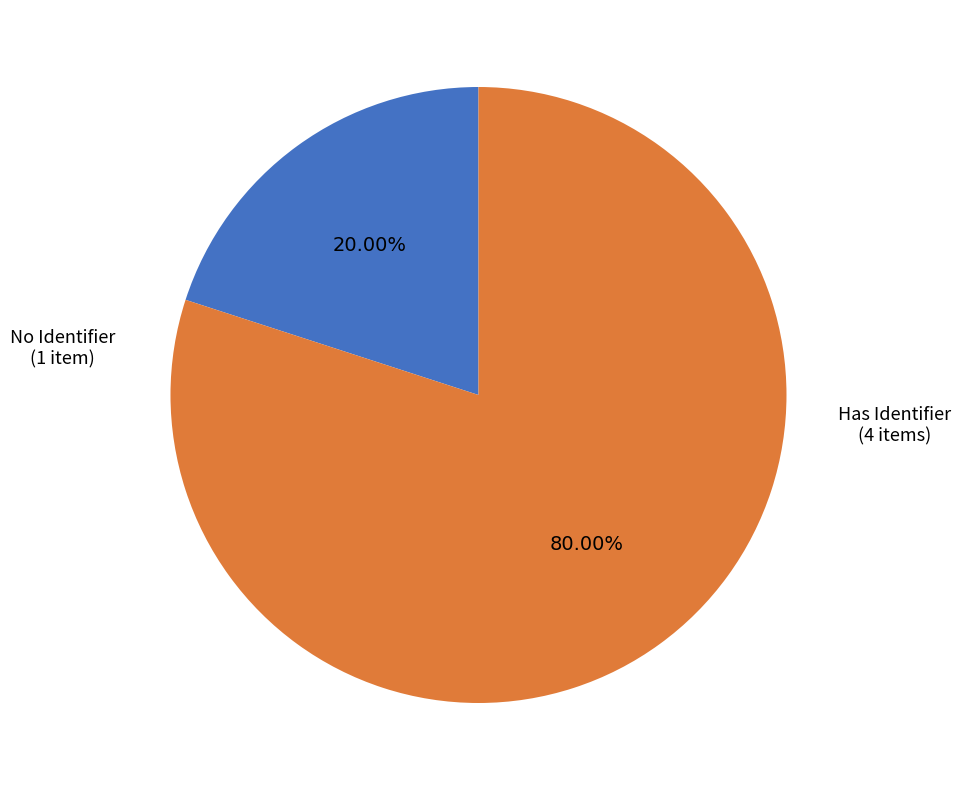

Is the sum of No Identifier (1 item) and Has Identifier (4 items) greater than half?

Yes